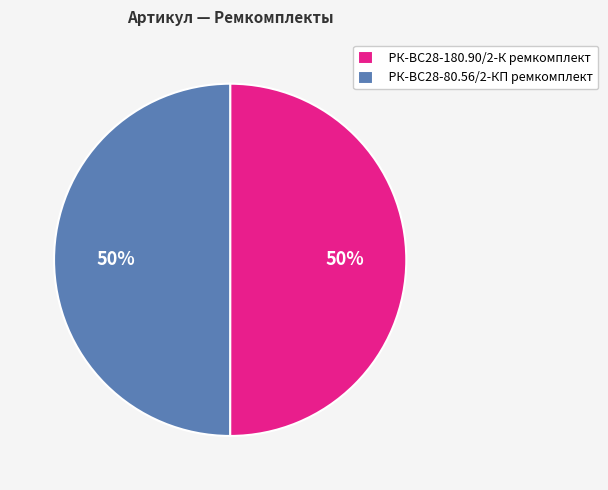

What is the ratio of the value at РК-ВС28-180.90/2-К ремкомплект to the value at РК-ВС28-80.56/2-КП ремкомплект?

1.0